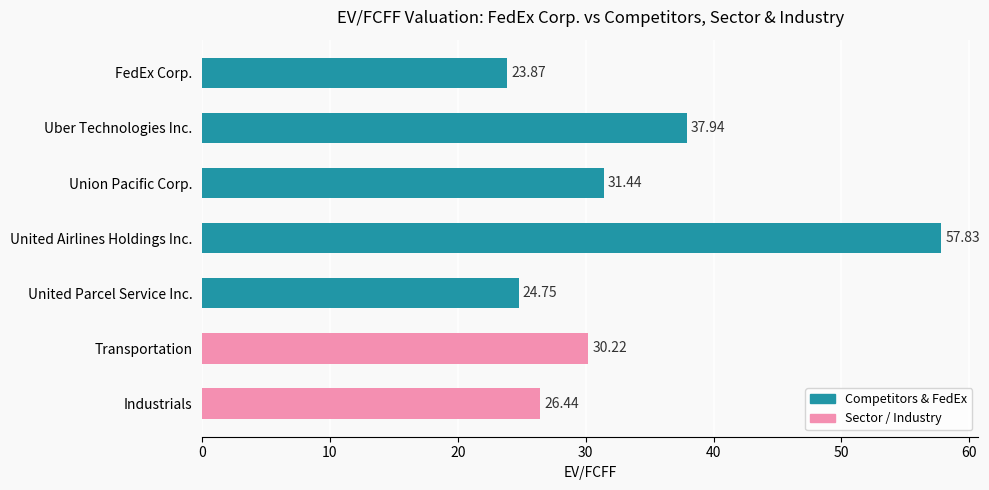

What is the label of the 7th bar from the bottom?

FedEx Corp.